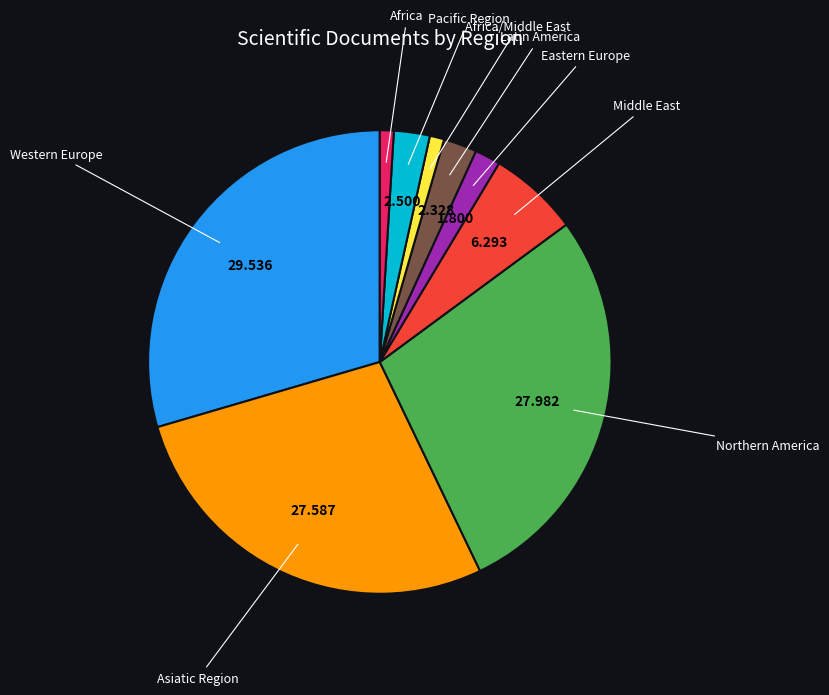

What is the largest slice in the pie chart?

Western Europe